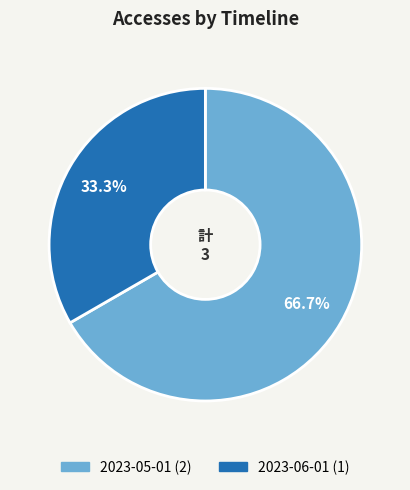

Is there a majority slice in this chart?

Yes